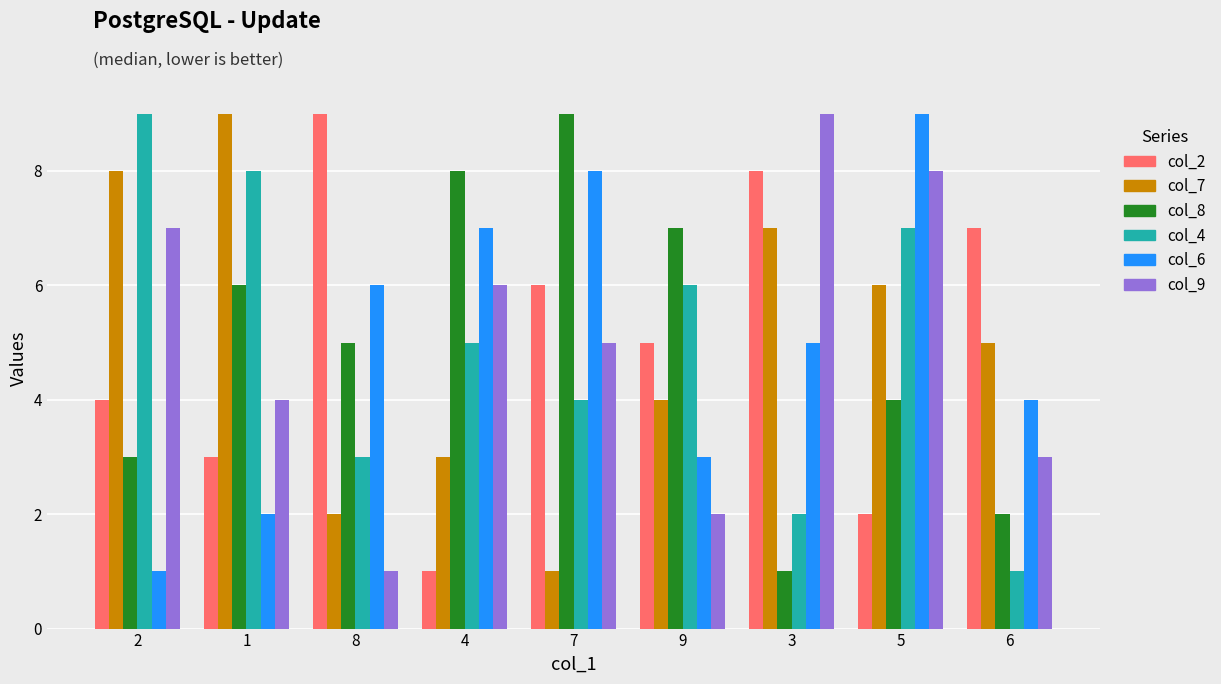

How many groups of bars are there?

9